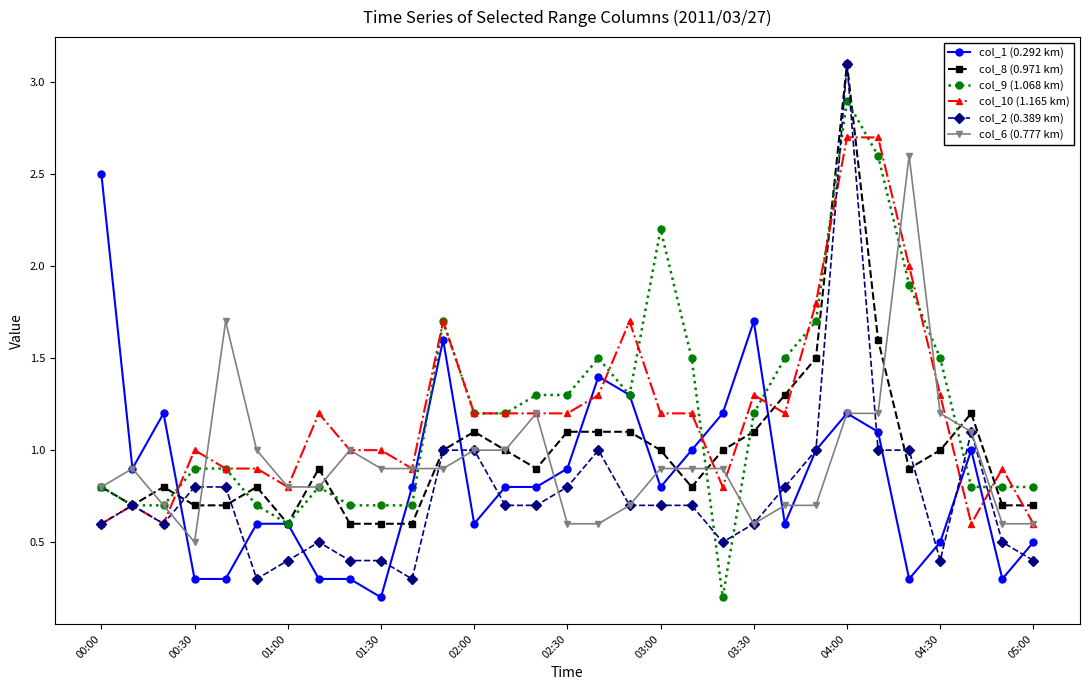

What is the value of the col_1 (0.292 km) point at the 11th from the left?

0.8